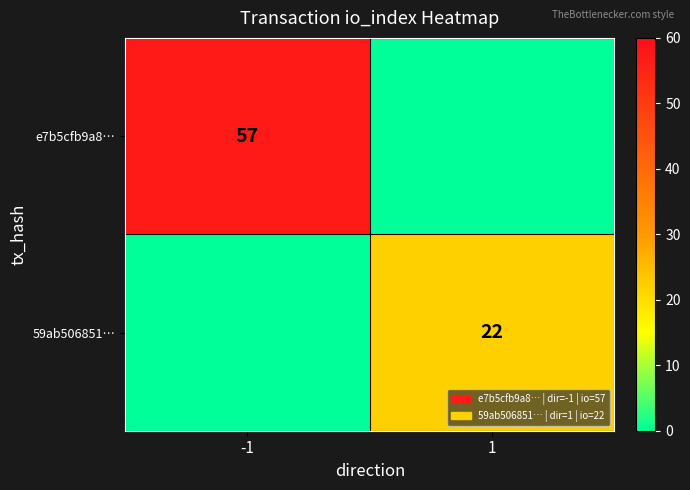

Is the value of e7b5cfb9a8… at -1 greater than the value of 59ab506851… at 1?

Yes